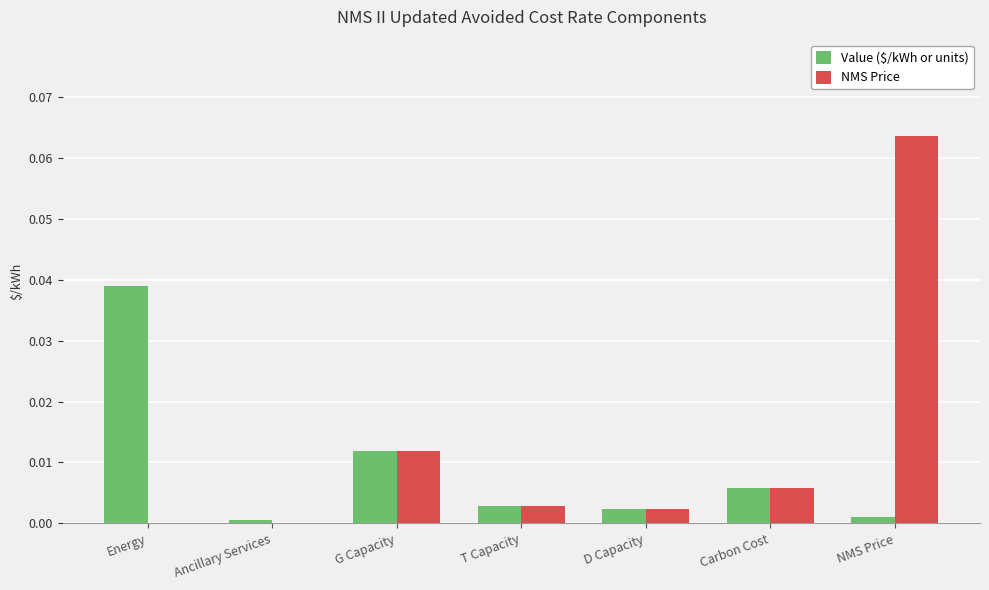

Which category has the highest value across all series?

NMS Price